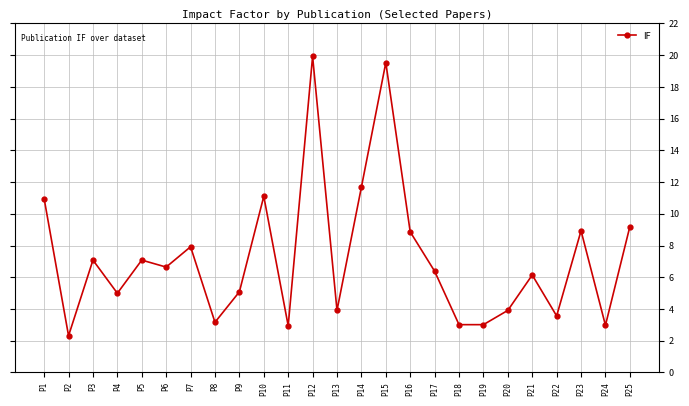

What is the value of the 2nd point from the left?

2.3